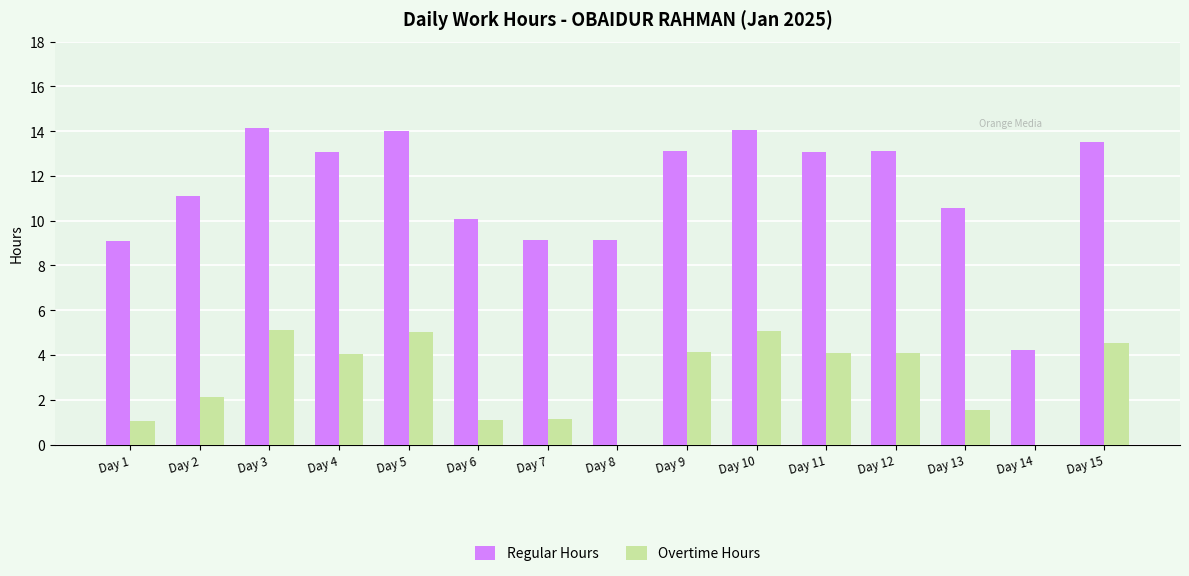

Is the value of Overtime Hours at Day 3 greater than the value of Regular Hours at Day 15?

No